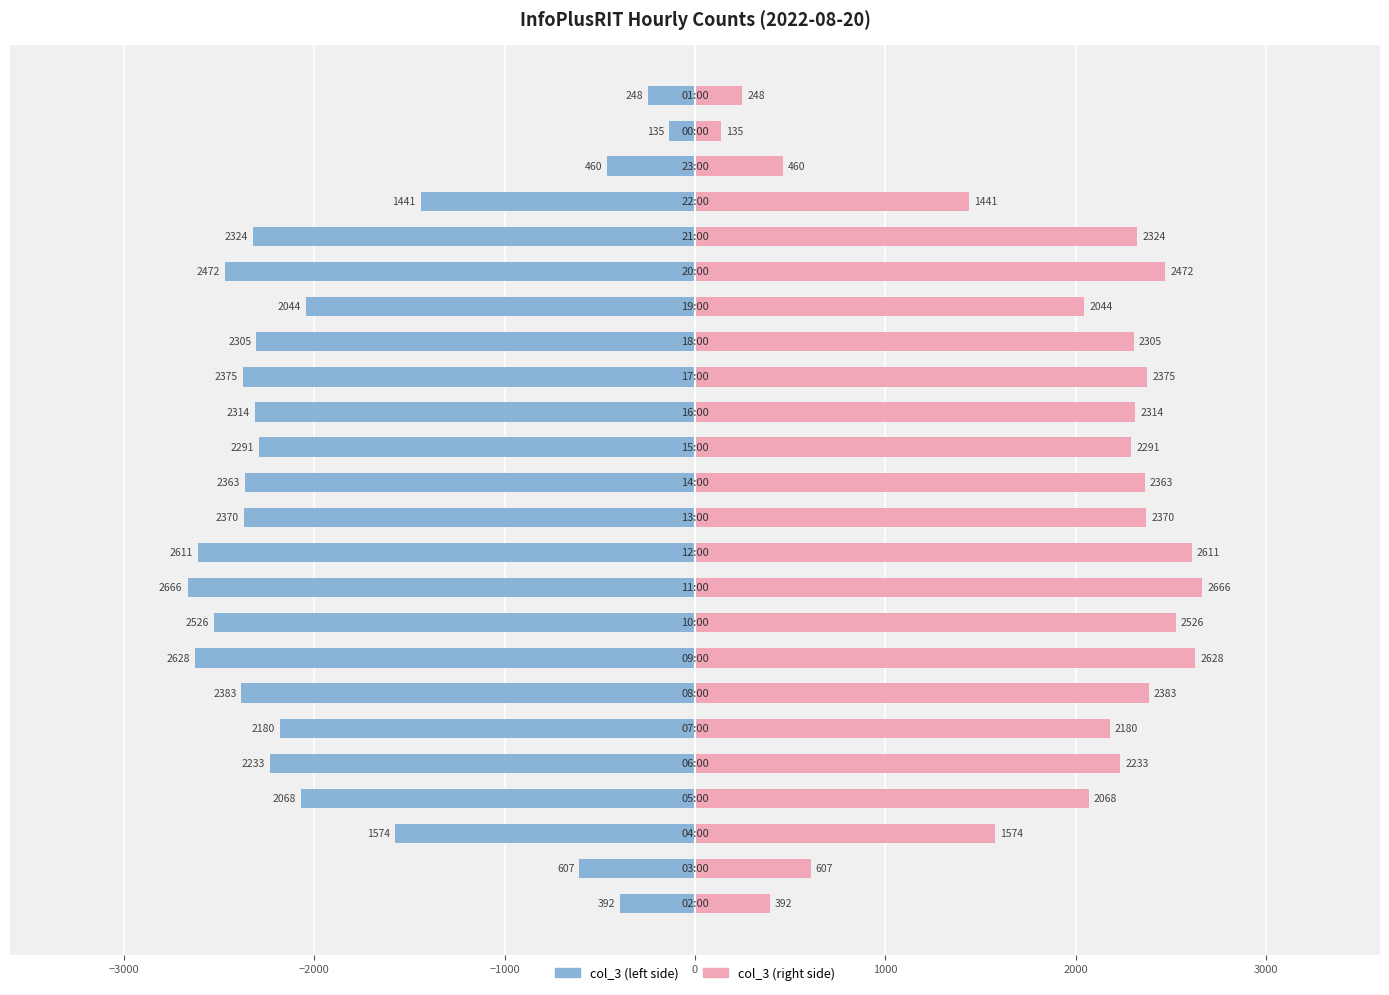

What is the average value of the col_3 (right) series?

1875